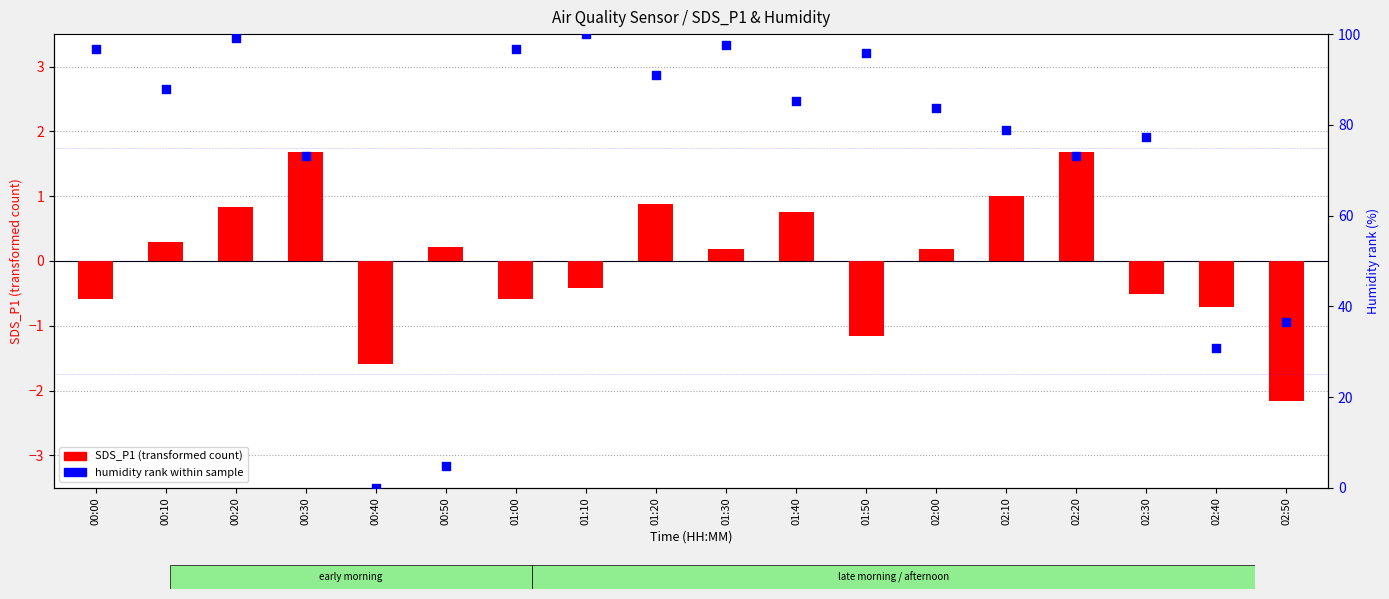

Which series contains the highest Y value?

humidity rank within sample